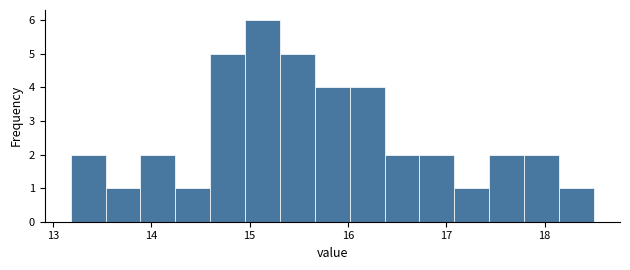

Read against the x-axis, roughly where is the centre of the tallest bar?

15.1